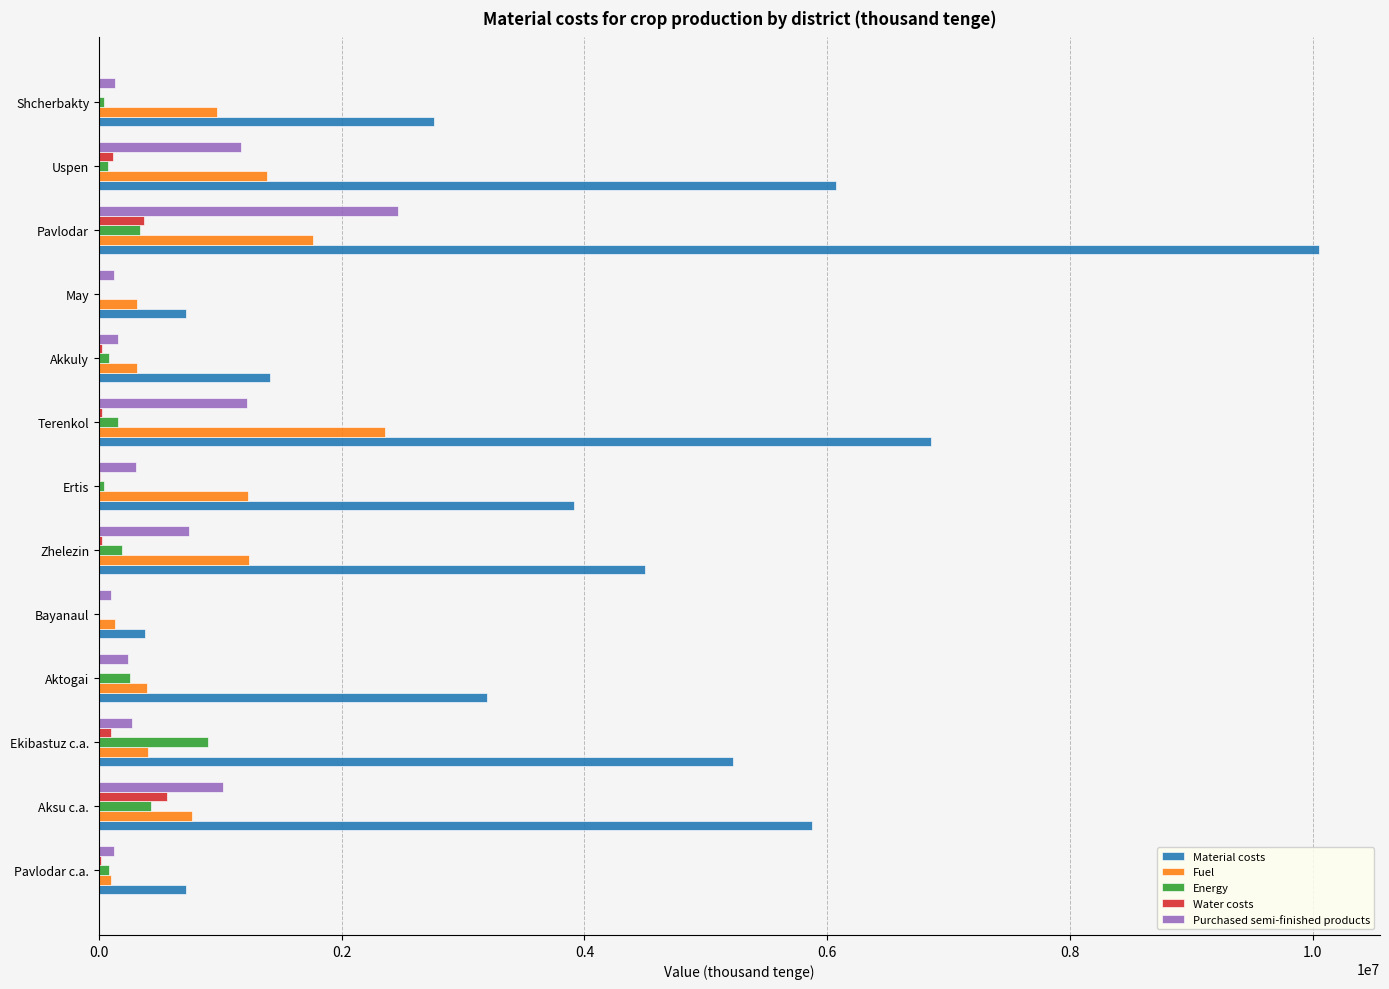

At which category is the sum across all series the highest?

Pavlodar